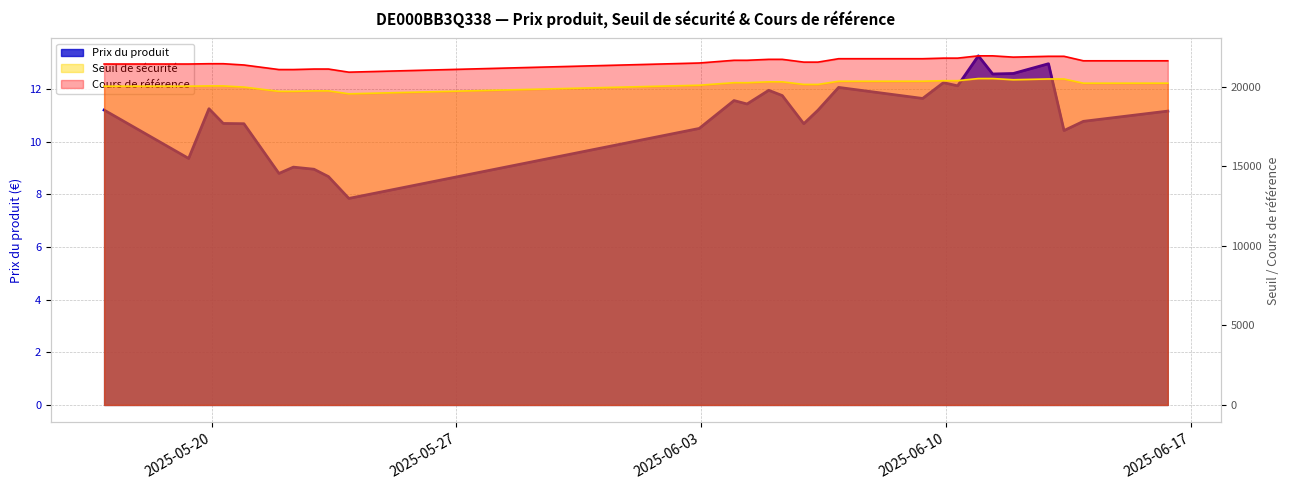

Which series has the largest total across all categories?

Cours de référence